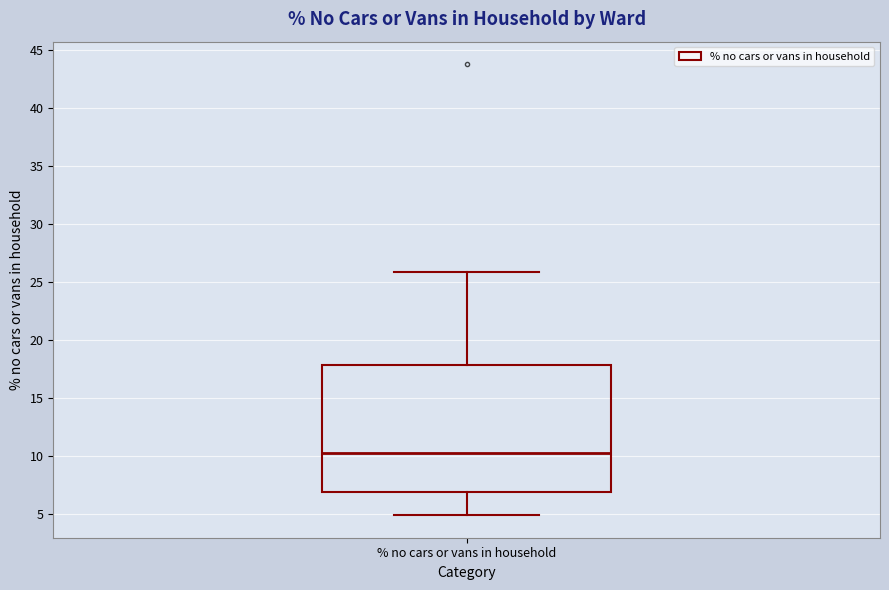

Where does the upper whisker of the box for % no cars or vans in household end on the y-axis? The values are not printed on the chart, so give them approximately, as read against the axis.

26.0